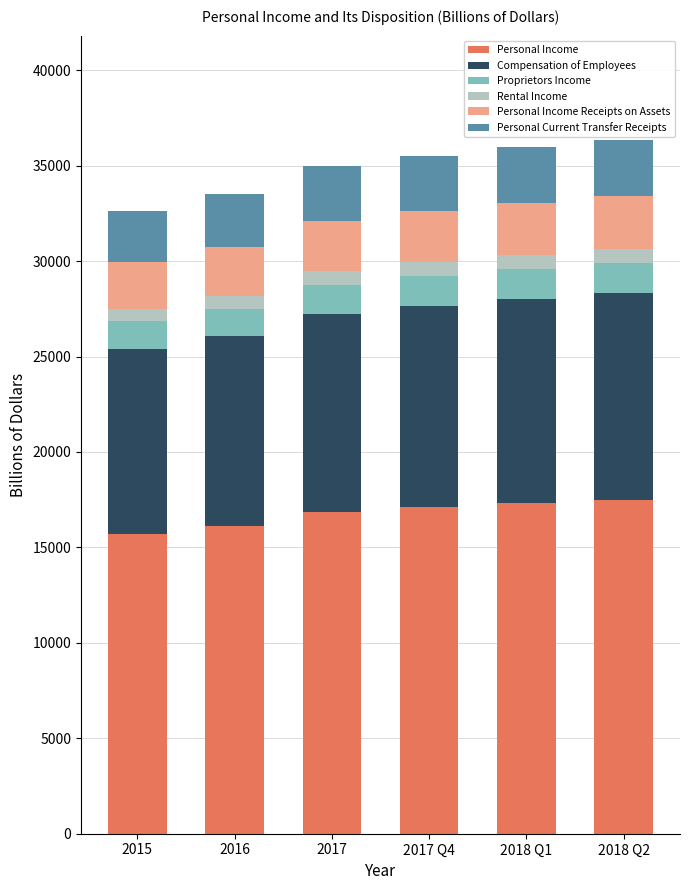

What is the maximum value for Personal Income?

17499.8